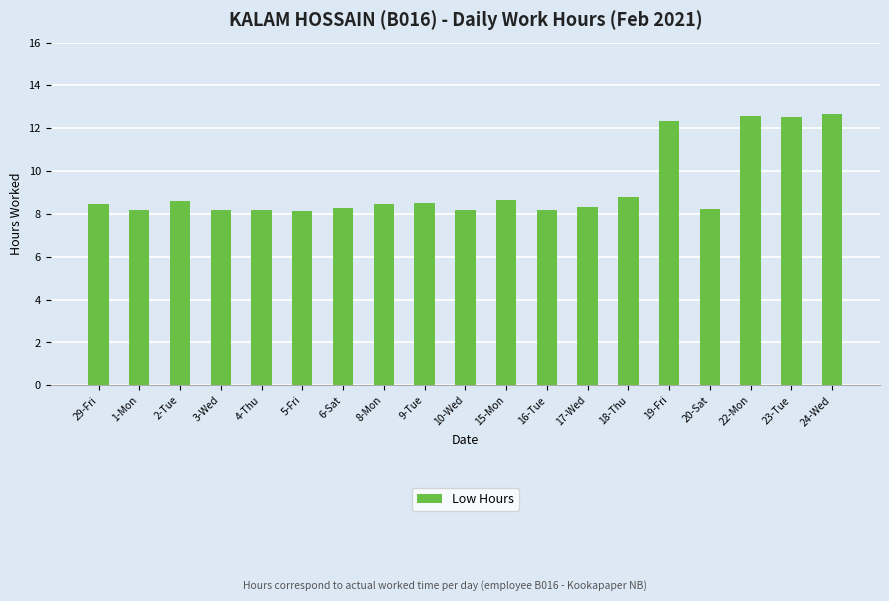

What is the change in value from 4-Thu to 22-Mon?

+4.4